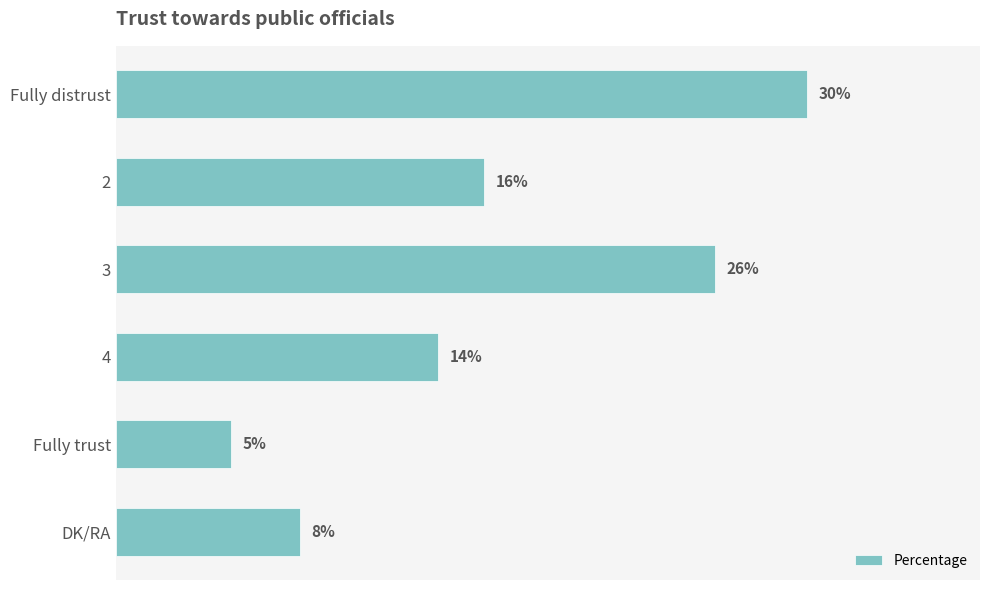

List the labels in order of value, largest first.

Fully distrust, 3, 2, 4, DK/RA, Fully trust